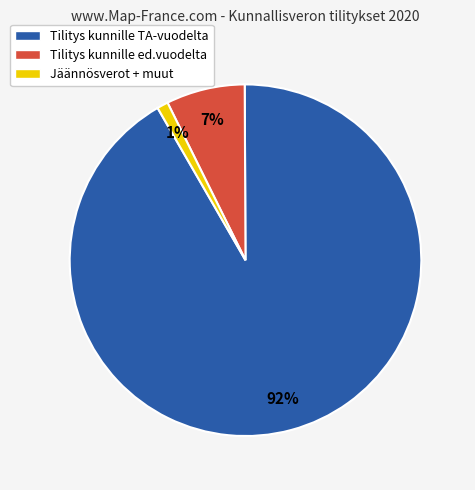

Is the sum of Tilitys kunnille ed.vuodelta and Tilitys kunnille TA-vuodelta greater than half?

Yes